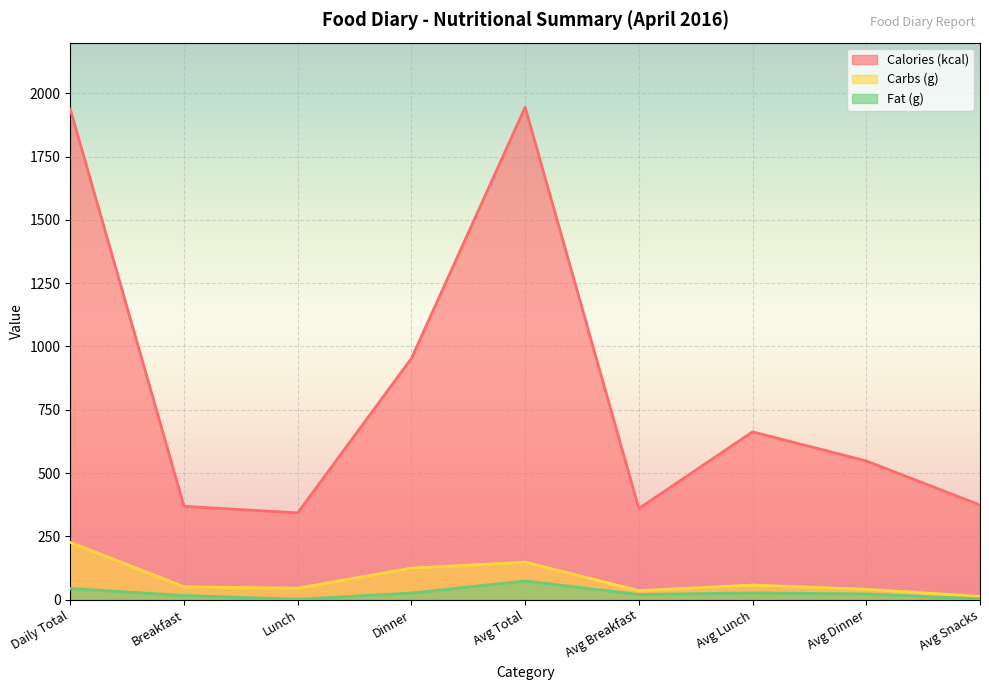

At how many categories does at least one series exceed 1871?

2